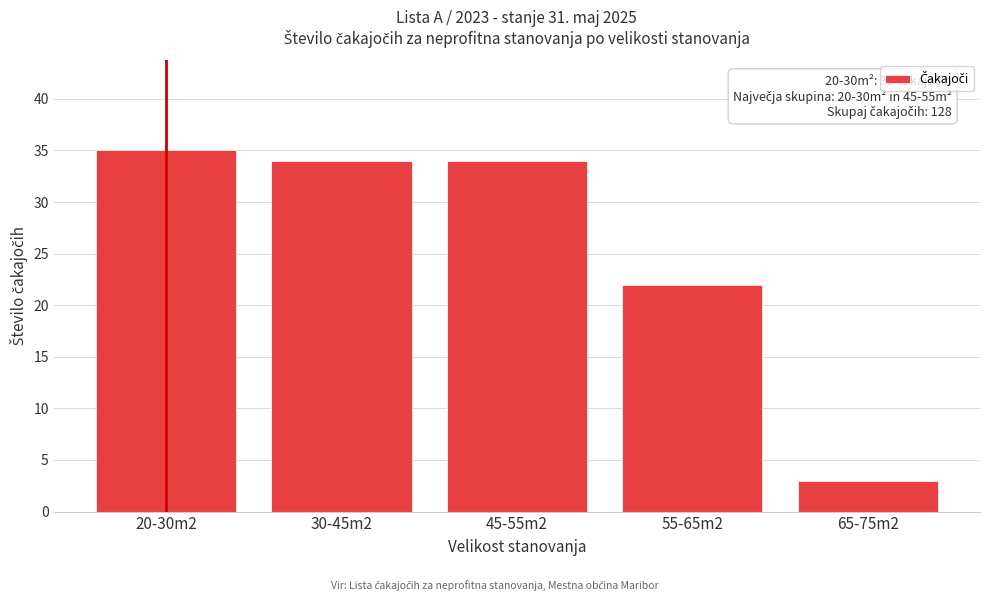

Reading left to right, what are all the values shown in this chart?

35	34	34	22	3